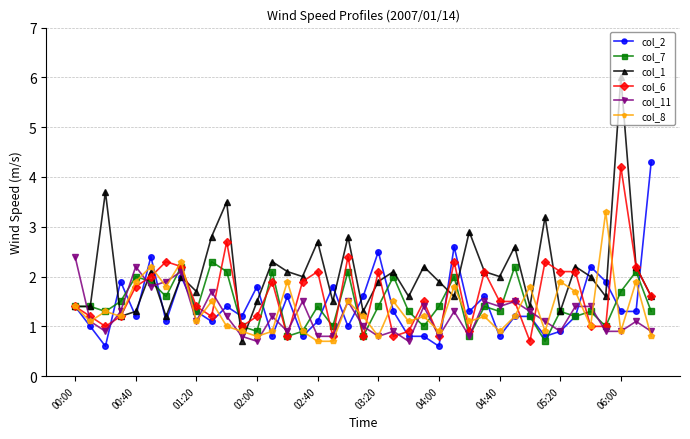

Which series has the largest total across all categories?

col_1